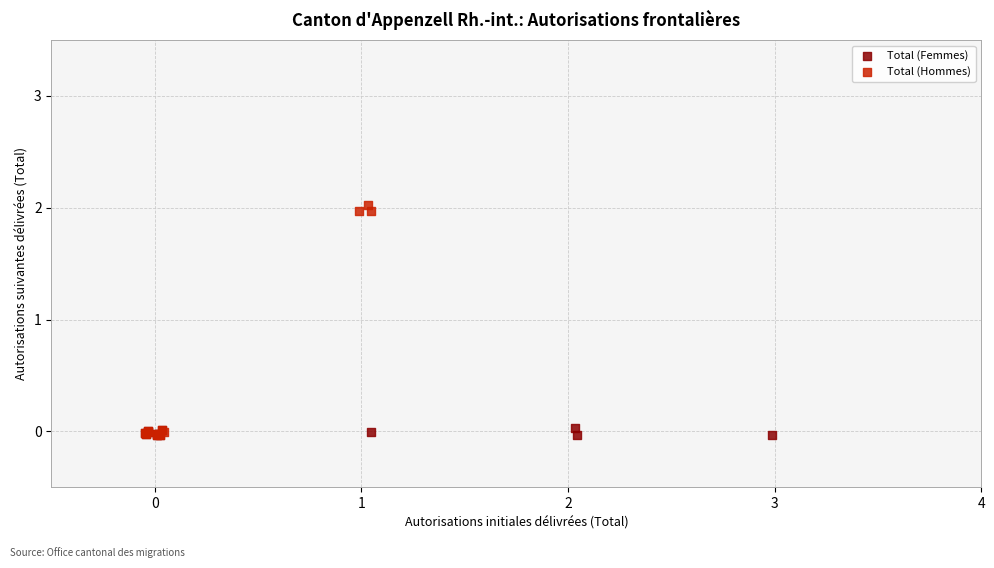

What are all the series names shown in the legend?

Total (Femmes), Total (Hommes)